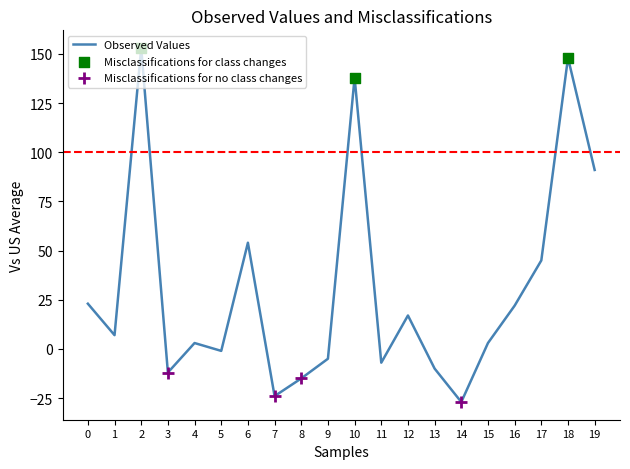

What is the change in value from 7 to 8?

+9